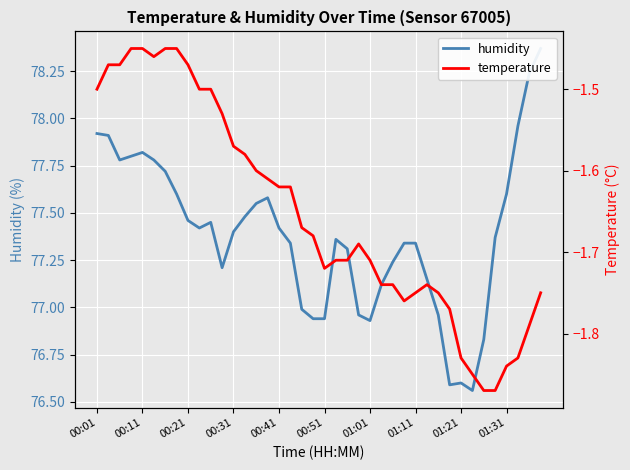

At how many categories does at least one series exceed 31?

40